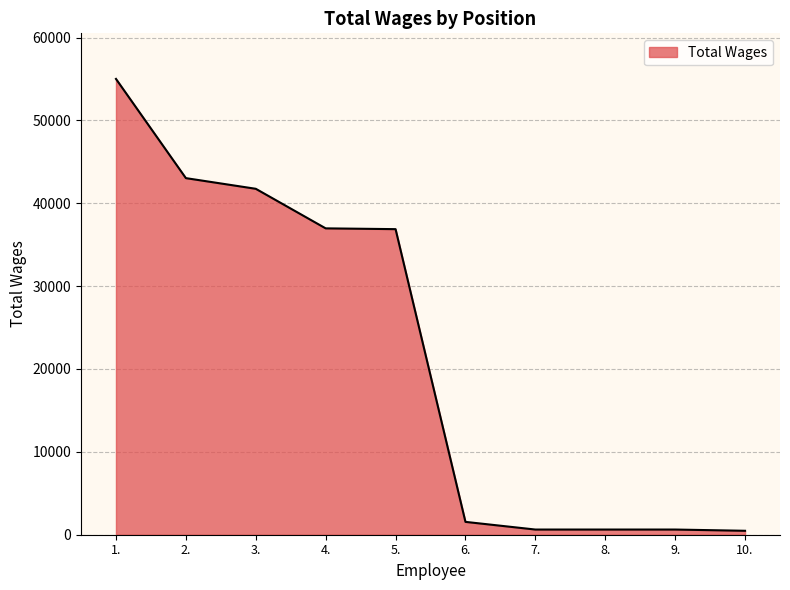

What is the greatest value displayed?

55003